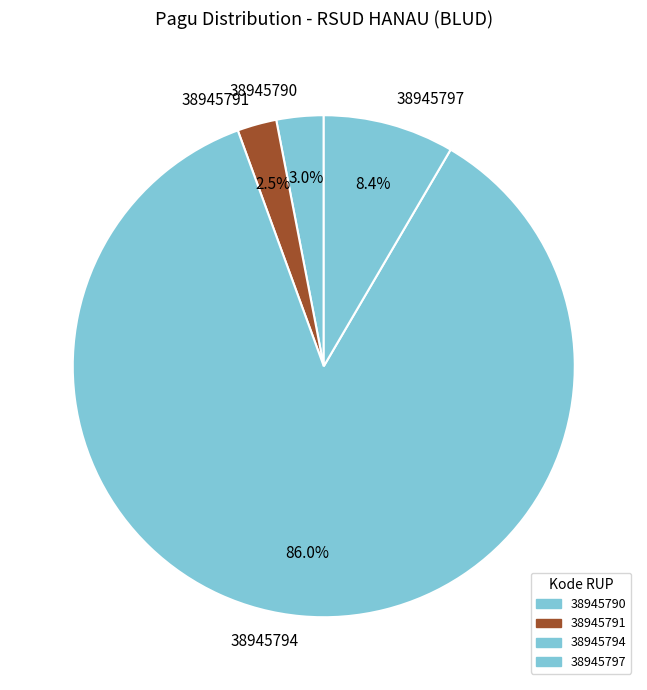

How much of the chart is everything except 38945797?

91.6%